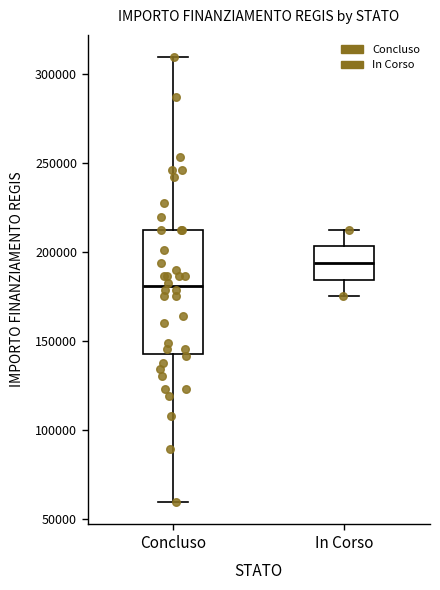

Reading left to right, transcribe this box plot: for each box, give where its median line is, the range the box spans, and where its two whiskers end, as read against the y-axis. The values are not printed on the chart, so give them approximately, as read against the axis.

Concluso: median 180000, box 145000 to 210000, whiskers 60000 to 310000
In Corso: median 195000, box 185000 to 205000, whiskers 175000 to 210000